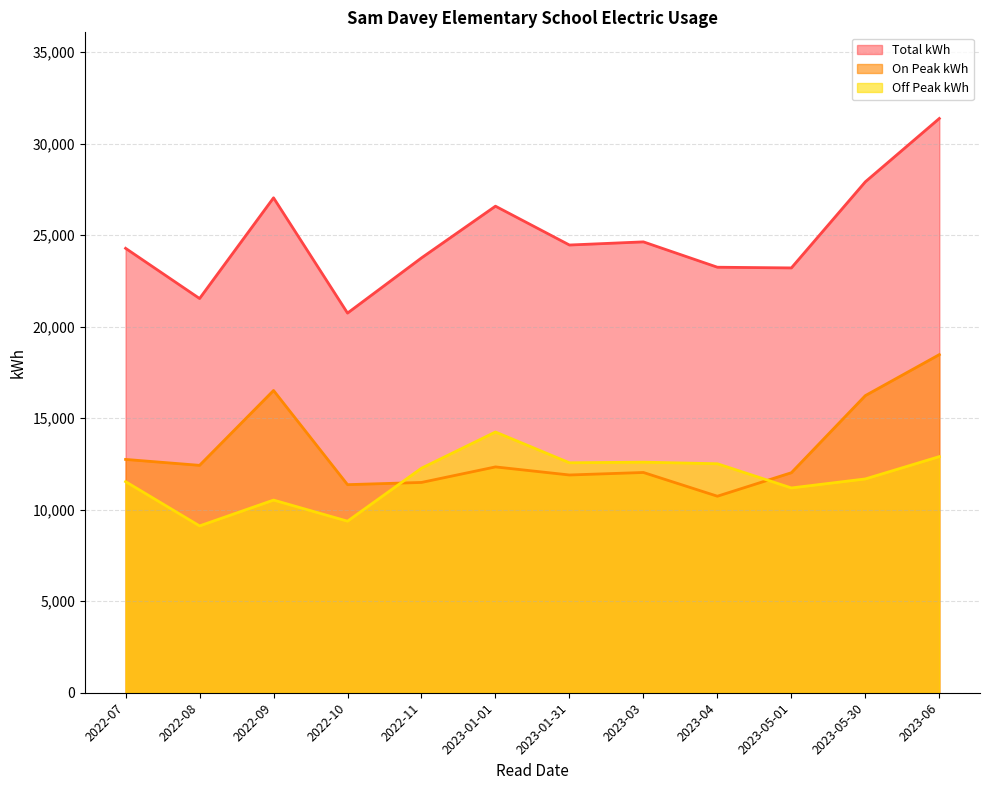

What are all the series names shown in the legend?

Total kWh, On Peak kWh, Off Peak kWh